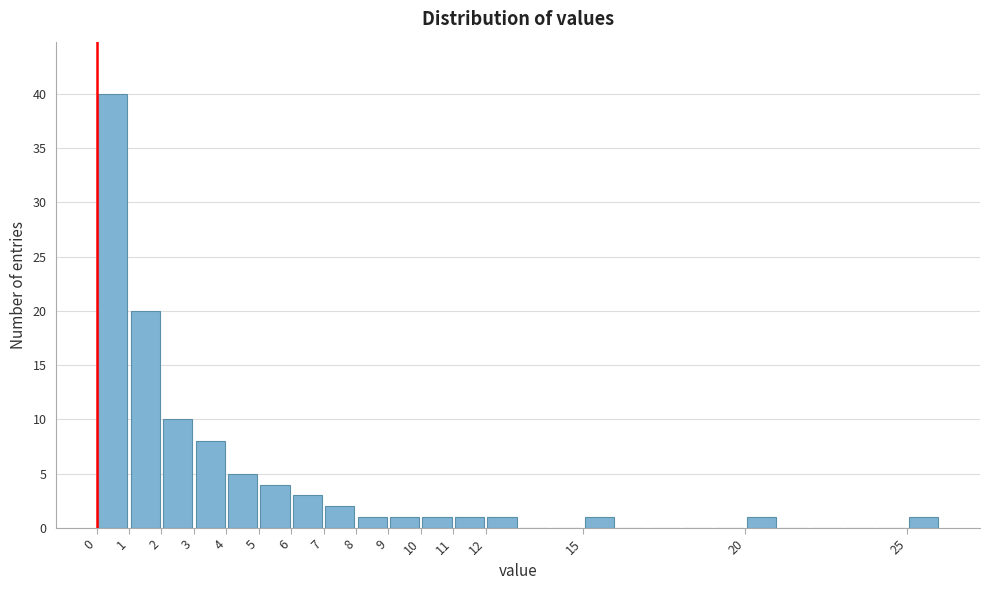

Reading left to right, list every bar in this chart as the range it spans on the x-axis followed by its height. The values are not printed on the chart, so give them approximately, as read against the axis.

0 to 1: 40
1 to 2: 20
2 to 3: 10
3 to 4: 8
4 to 5: 5
5 to 6: 4
6 to 7: 3
7 to 8: 2
8 to 9: 1
9 to 10: 1
10 to 11: 1
11 to 12: 1
12 to 13: 1
13 to 14: 0
14 to 15: 0
15 to 16: 1
16 to 17: 0
17 to 18: 0
18 to 19: 0
19 to 20: 0
20 to 21: 1
21 to 22: 0
22 to 23: 0
23 to 24: 0
24 to 25: 0
25 to 26: 1